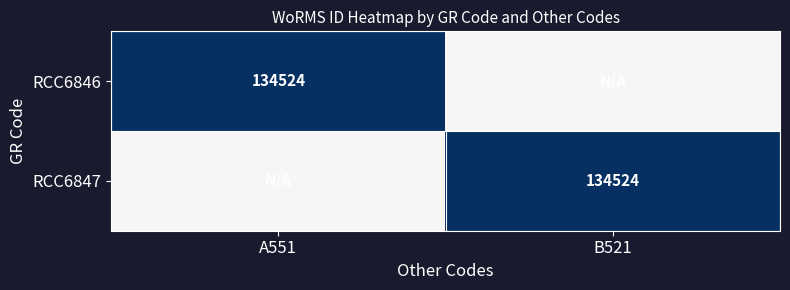

True or false: RCC6846 has a value of 79615.0 at A551.

False